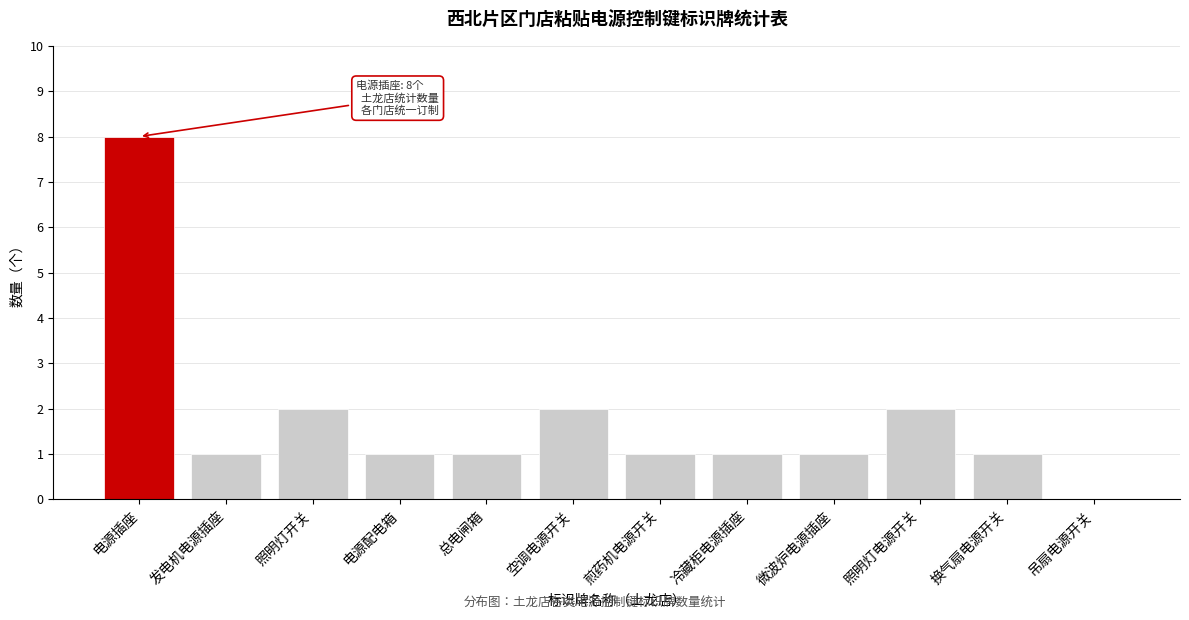

Reading left to right, extract all data points from this chart.

电源插座=8	发电机电源插座=1	照明灯开关=2	电源配电箱=1	总电闸箱=1	空调电源开关=2	煎药机电源开关=1	冷藏柜电源插座=1	微波炉电源插座=1	照明灯电源开关=2	换气扇电源开关=1	吊扇电源开关=0